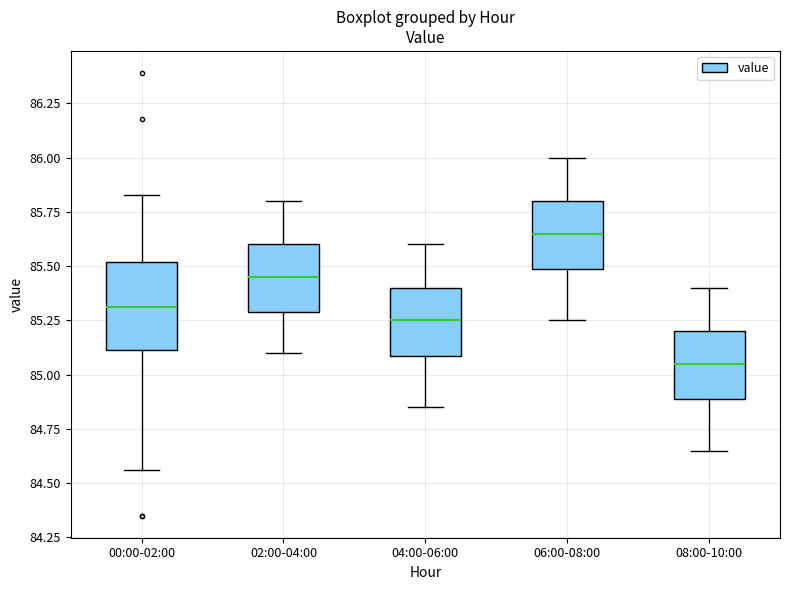

Reading left to right, read every box against the y-axis: the position of its median line, the range the box covers, and the ends of its whiskers. The values are not printed on the chart, so give them approximately, as read against the axis.

00:00-02:00: median 85.30, box 85.10 to 85.50, whiskers 84.55 to 85.85
02:00-04:00: median 85.45, box 85.30 to 85.60, whiskers 85.10 to 85.80
04:00-06:00: median 85.25, box 85.10 to 85.40, whiskers 84.85 to 85.60
06:00-08:00: median 85.65, box 85.50 to 85.80, whiskers 85.25 to 86.00
08:00-10:00: median 85.05, box 84.90 to 85.20, whiskers 84.65 to 85.40